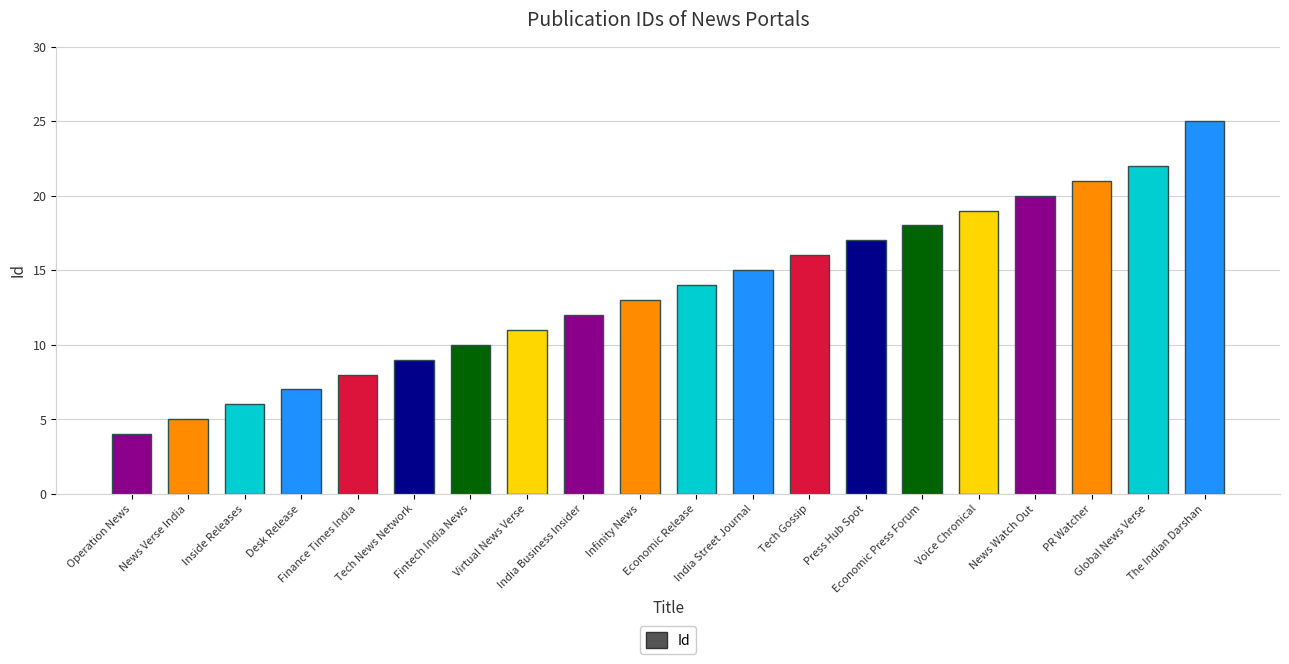

What is the change in value from Fintech India News to Voice Chronical?

+9